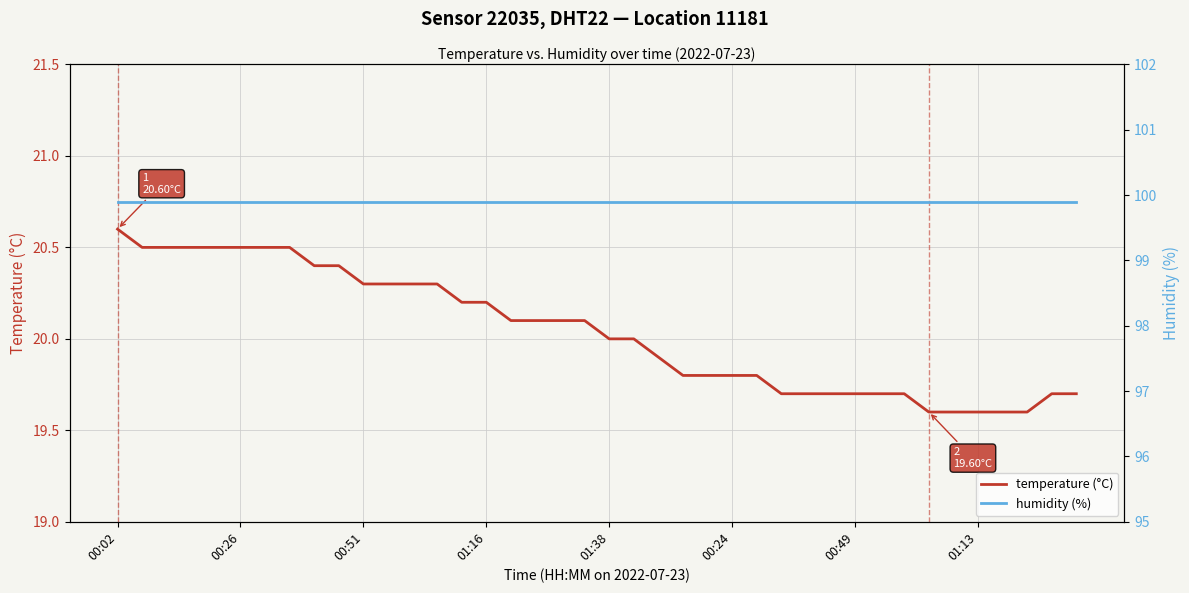

The temperature (°C) series shows 5.7 at 24. True or false?

False